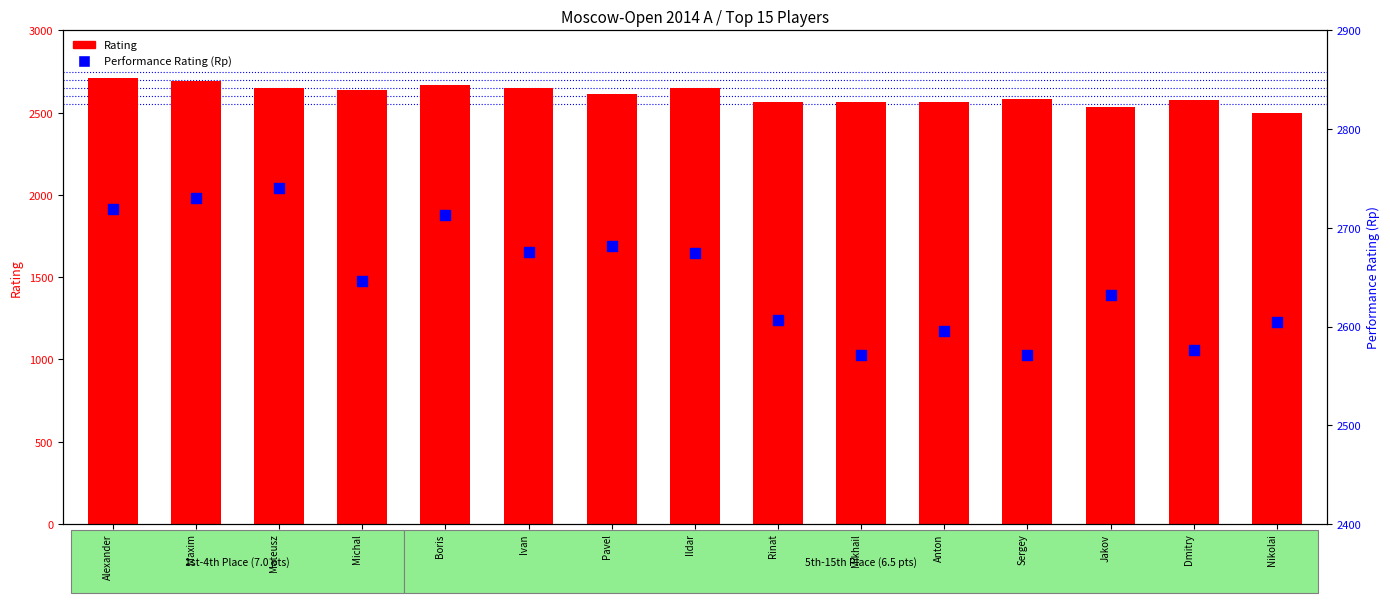

Is the value of Performance Rating (Rp) at Nikolai greater than the value of Rating at Anton?

Yes